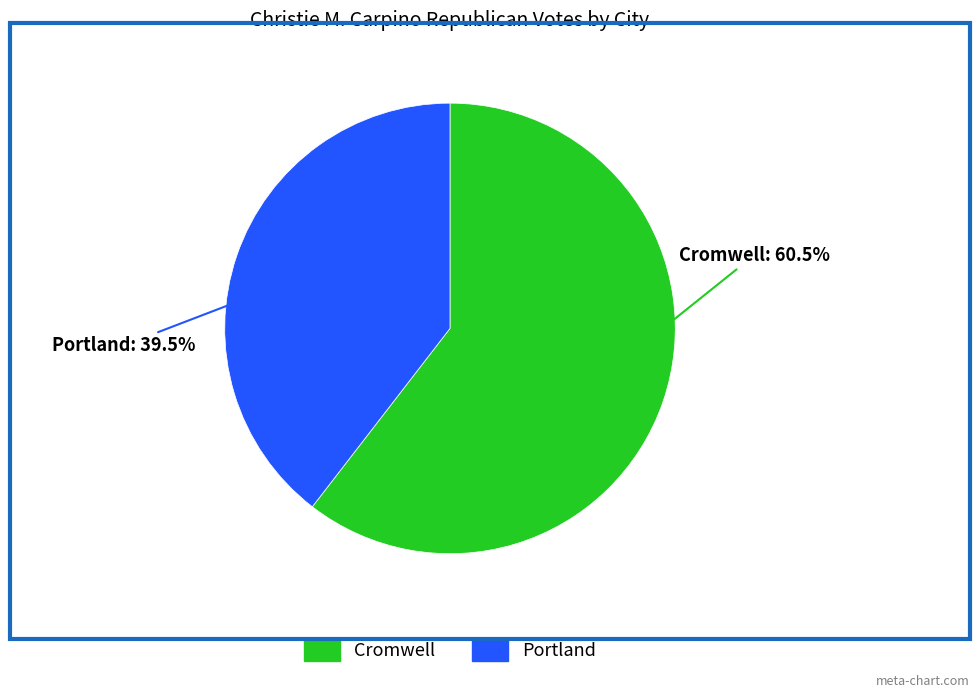

Approximately how many times larger is the value at Portland compared to Cromwell?

0.7